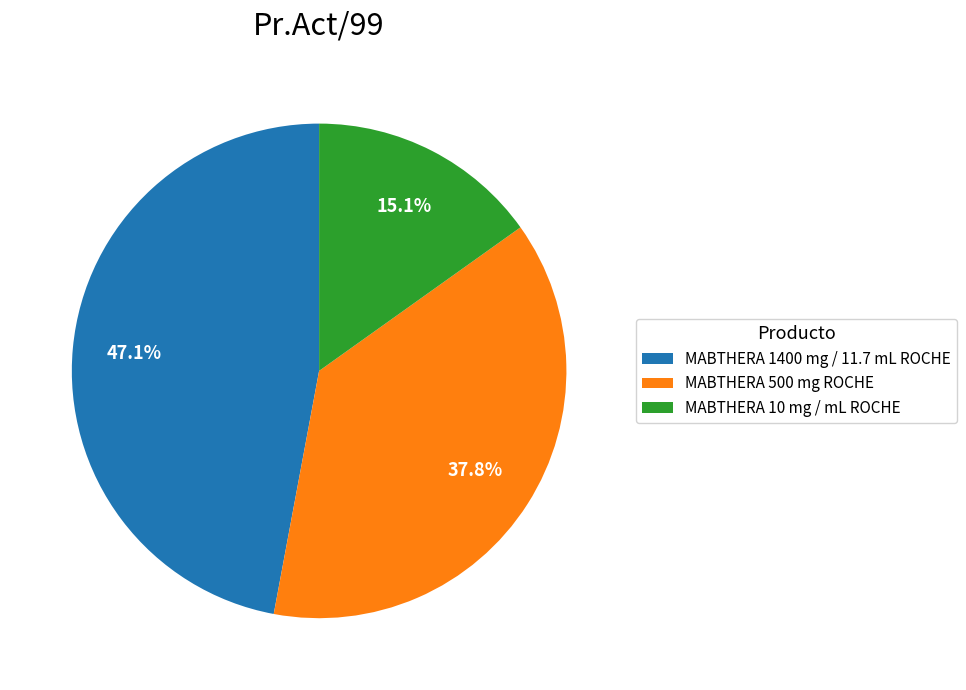

What is the ratio of the value at MABTHERA 500 mg ROCHE to the value at MABTHERA 1400 mg / 11.7 mL ROCHE?

0.8